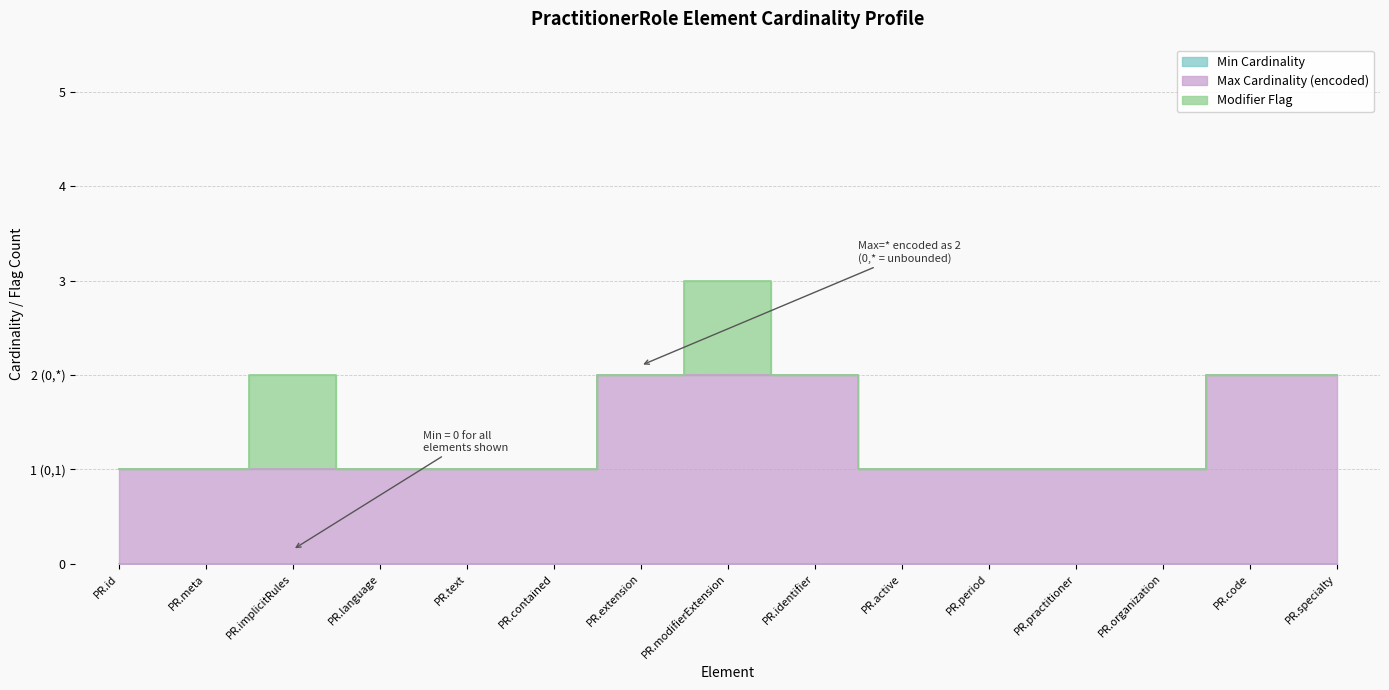

True or false: Min Cardinality and Modifier Flag intersect in this chart.

False